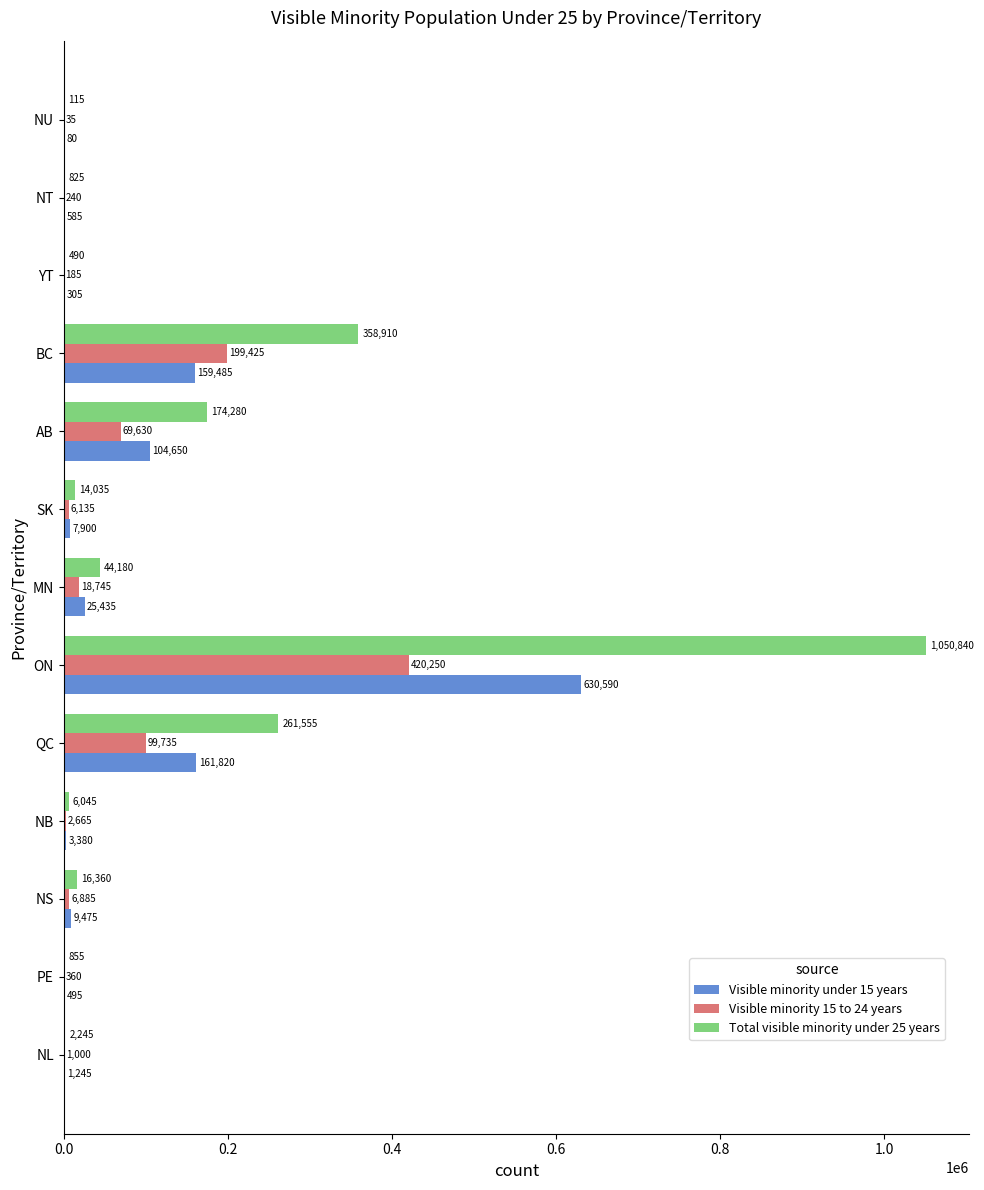

Which series has the largest total across all categories?

Total visible minority under 25 years